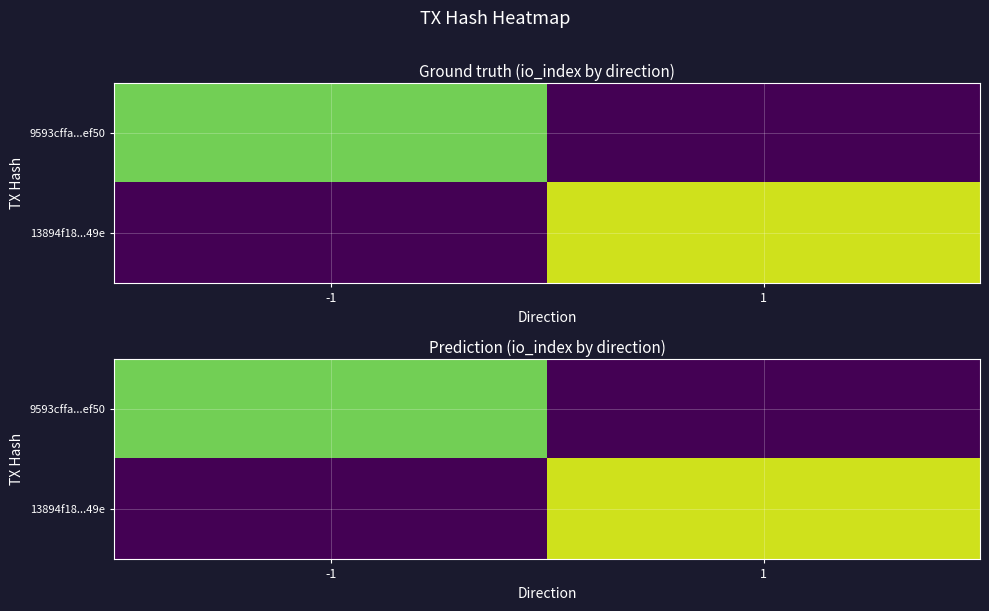

How many data points in 13894f18...49e are less than 13?

1